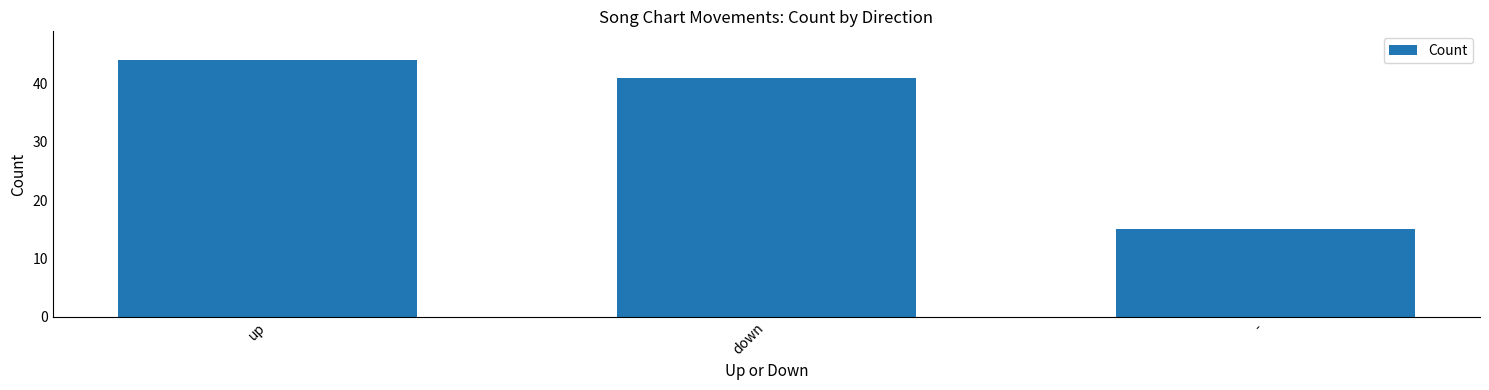

The value at up is 59. True or false?

False